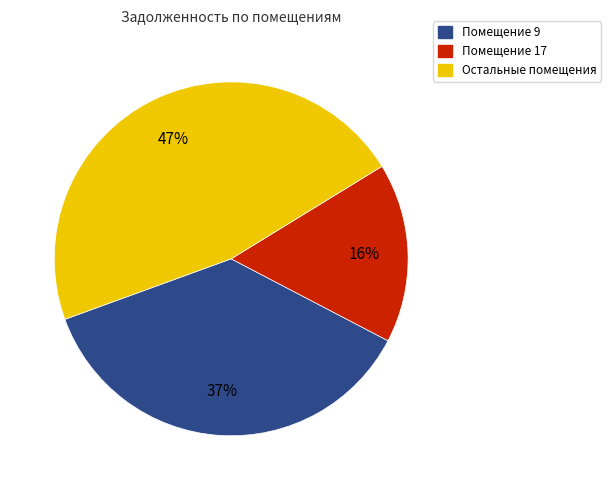

Does any single category account for the majority?

No